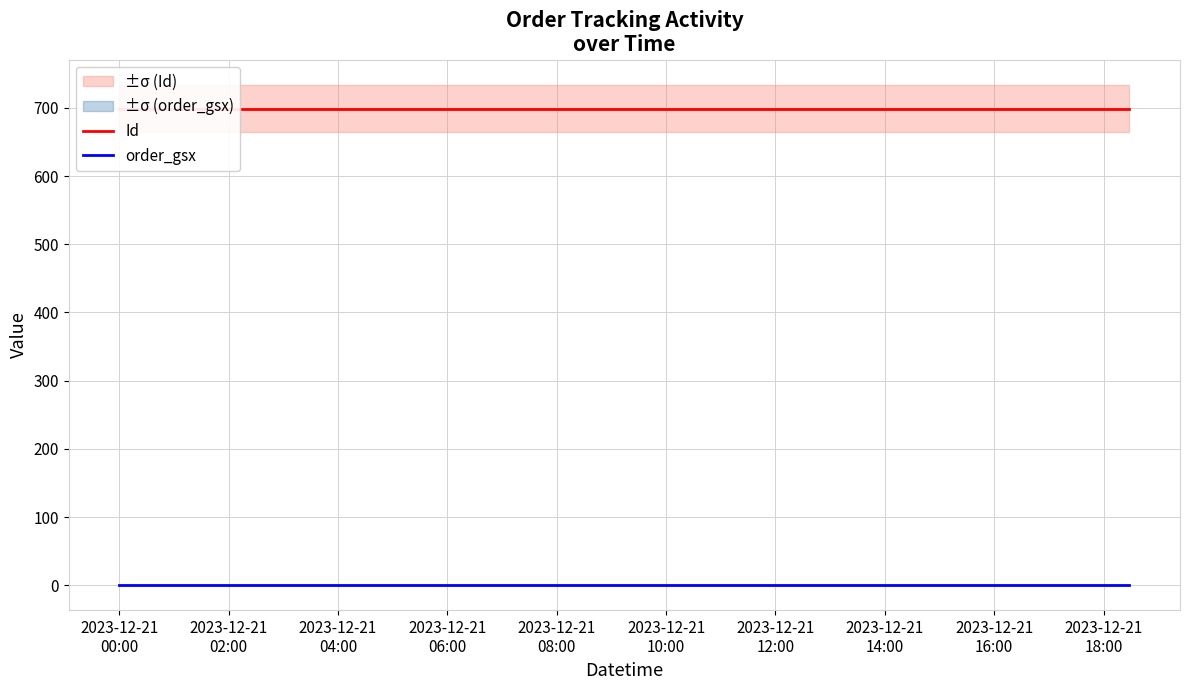

Read the order_gsx value at 2023-12-21
02:00.

0.6